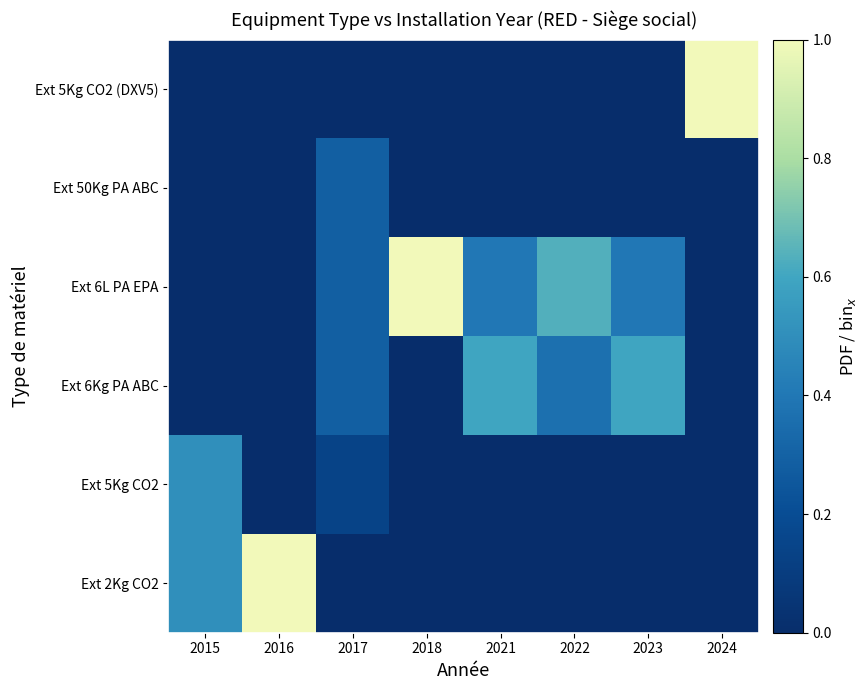

At which category is the sum across all series the highest?

2015